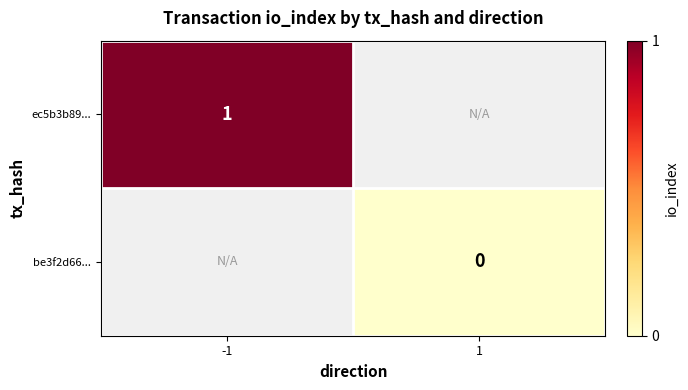

The ec5b3b89... series shows 0 at -1. True or false?

False